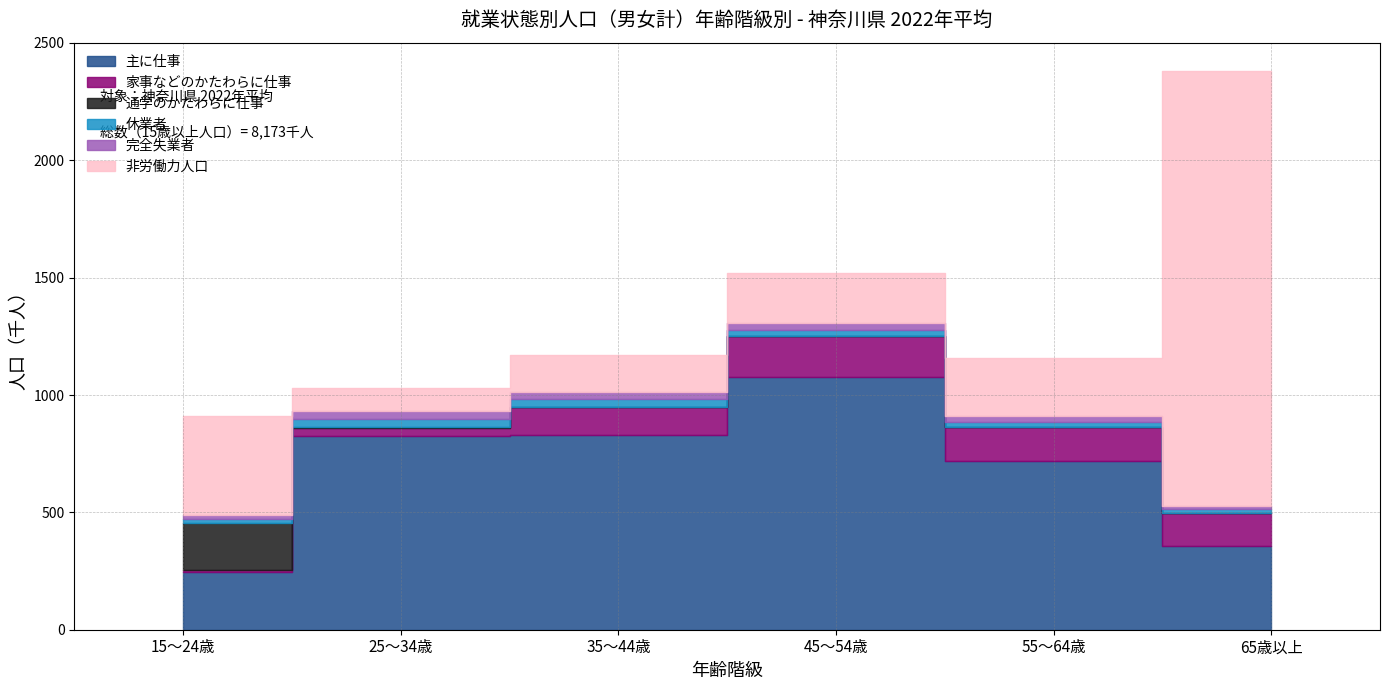

What position from the right is 45～54歳?

3